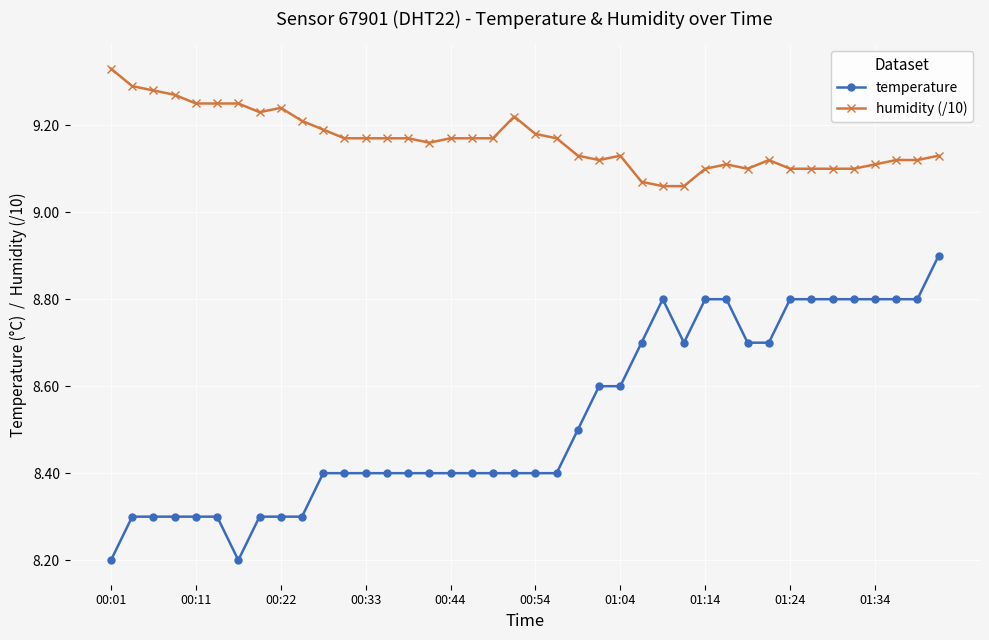

Which series has the widest spread of values?

temperature